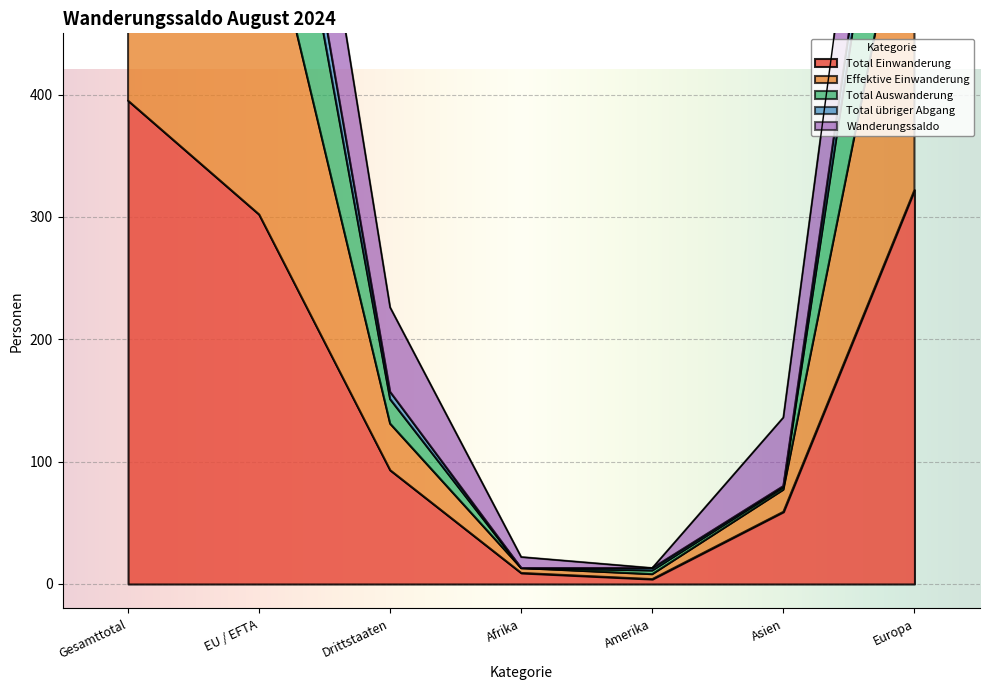

Where is Effektive Einwanderung nearest to the value 471?

EU / EFTA